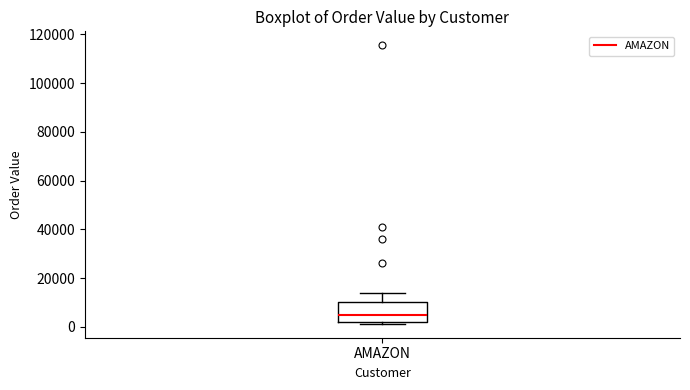

Read this box plot against the y-axis: the position of the median line, the range covered by the box, and the ends of both whiskers. The values are not printed on the chart, so give them approximately, as read against the axis.

median 4000, box 2000 to 10000, whiskers 2000 (just below the box's lower edge) to 14000